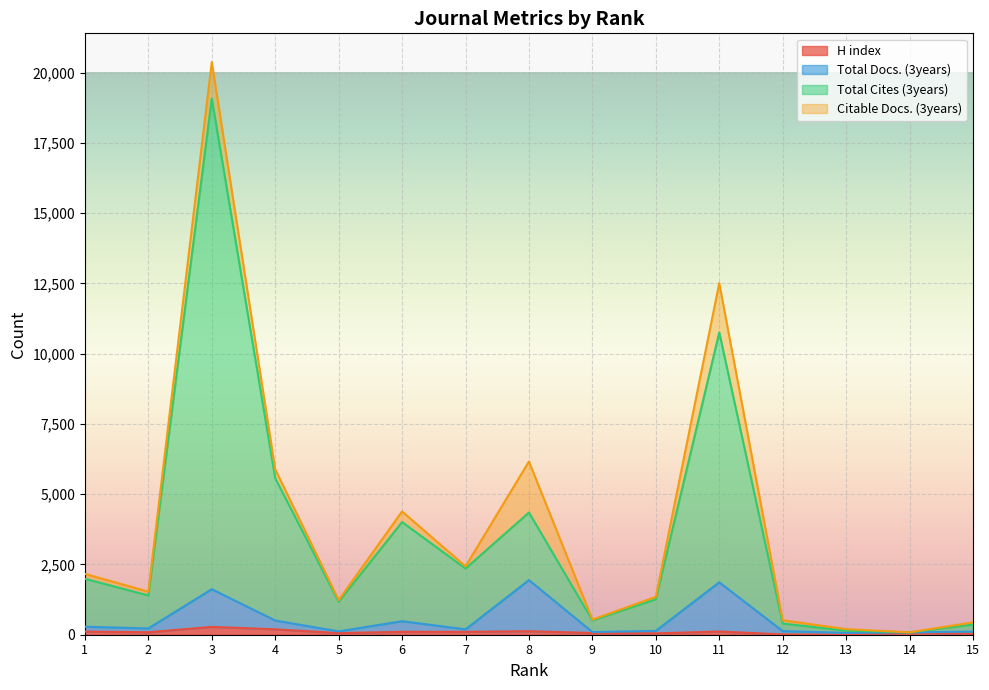

Between 9 and 12, which series saw the biggest shift?

Total Cites (3years)